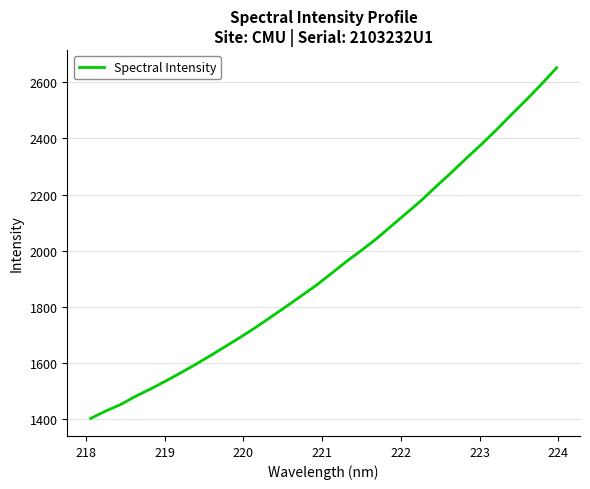

What is the greatest value displayed?

2651.9